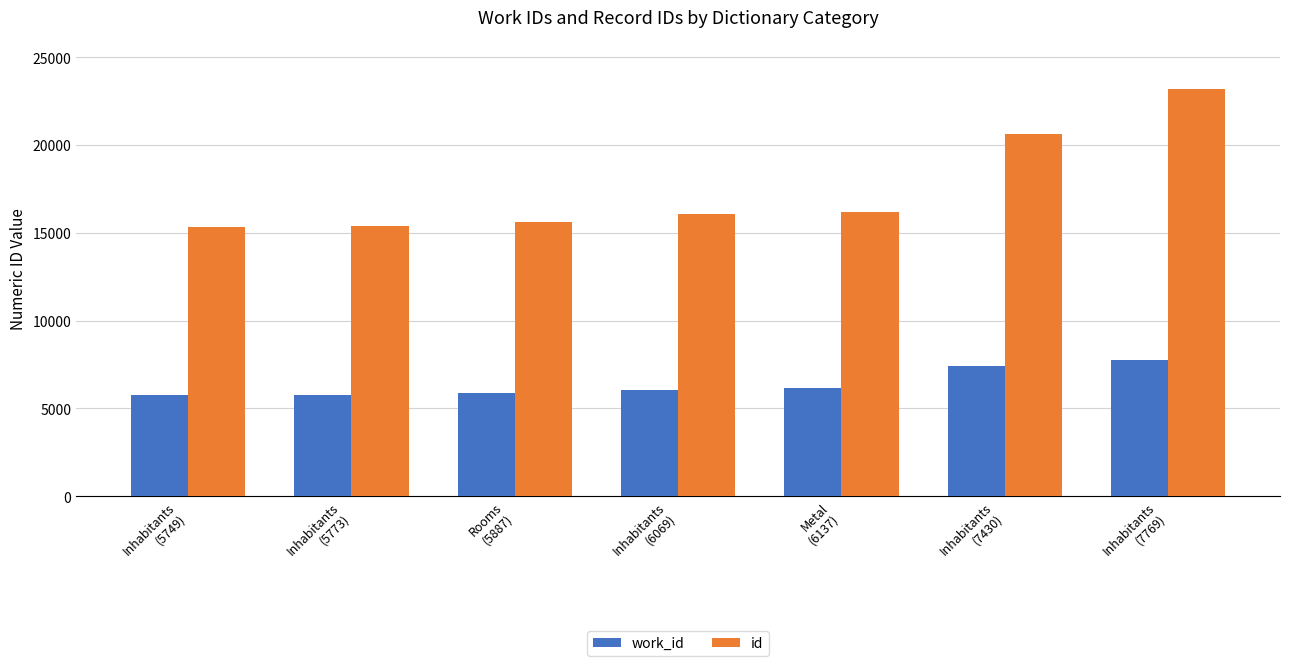

How many bars are there in each group?

2